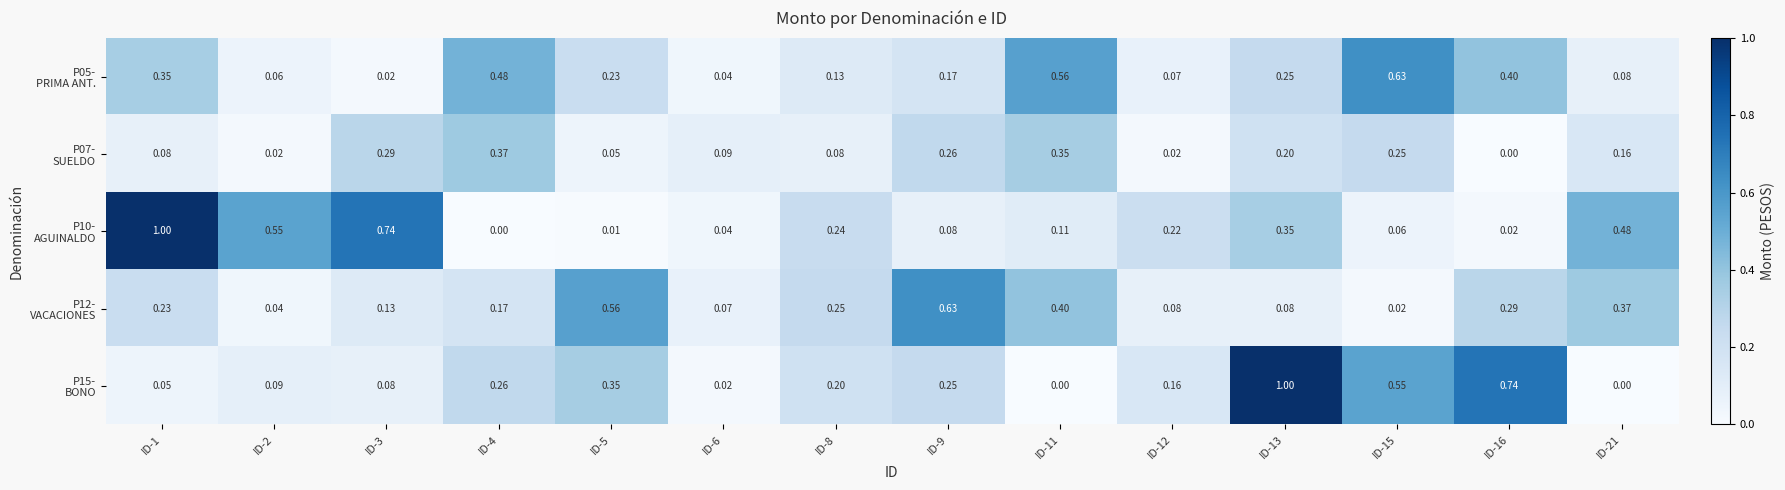

How many data points does each series have?

14